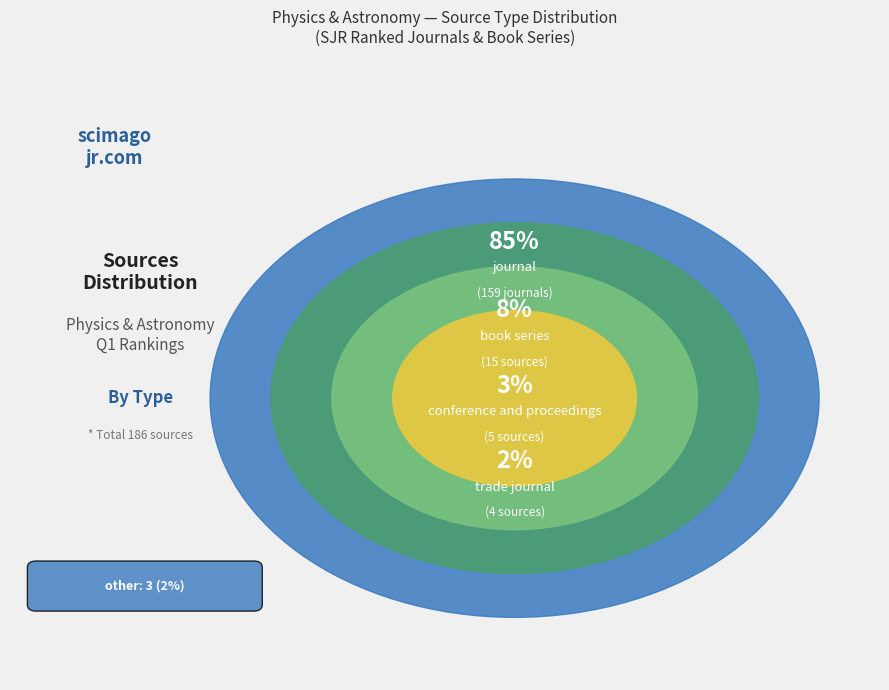

What percentage is NOT represented by other?

98.4%